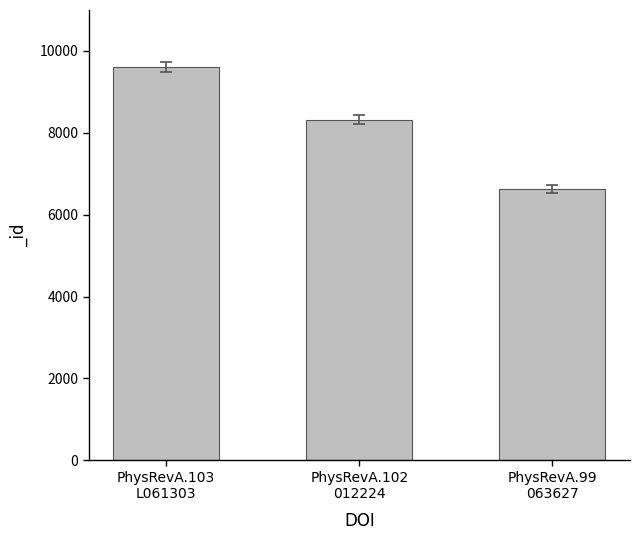

What is the label of the 2nd bar from the left?

PhysRevA.102
012224